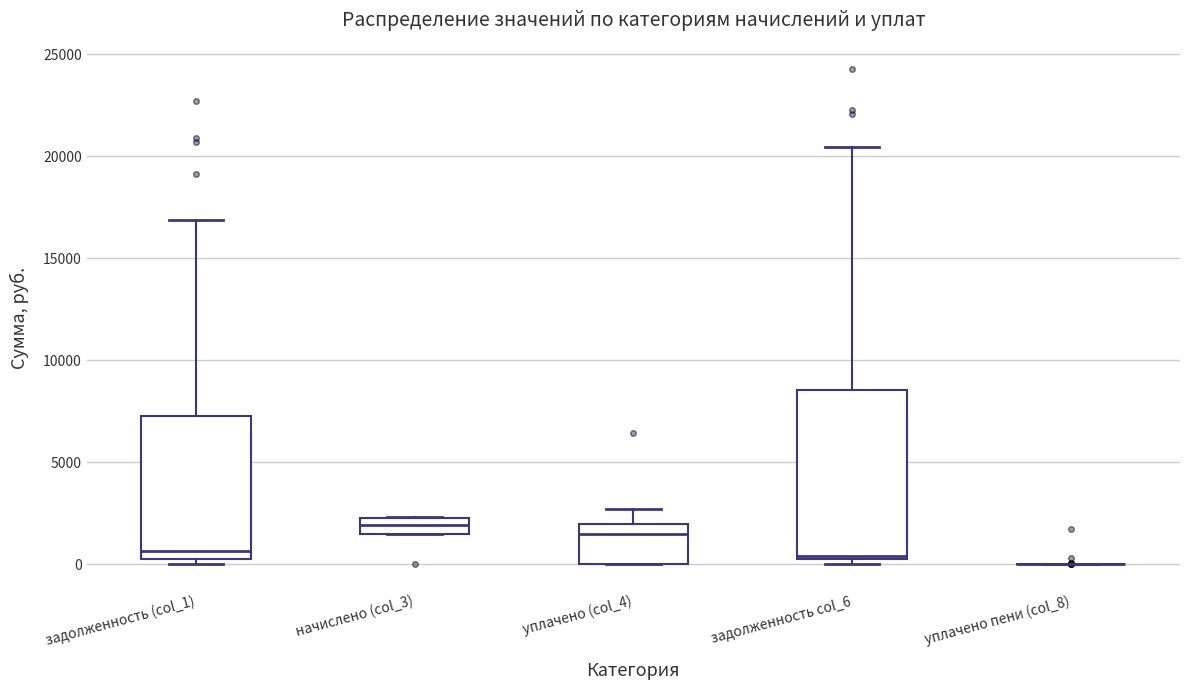

Where is the upper edge of the box for уплачено (col_4) on the y-axis? The values are not printed on the chart, so give them approximately, as read against the axis.

2000